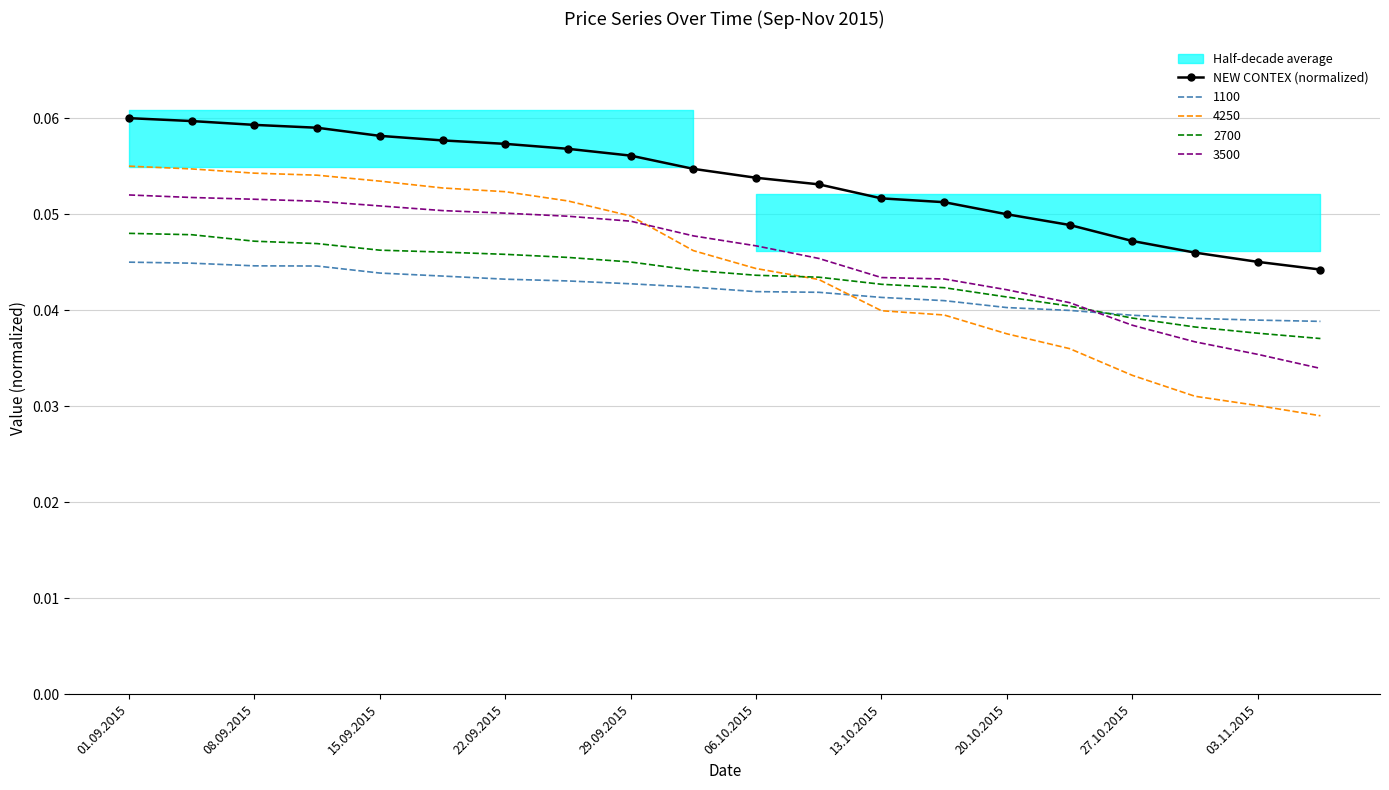

The value at 17 is 0.1. True or false?

False